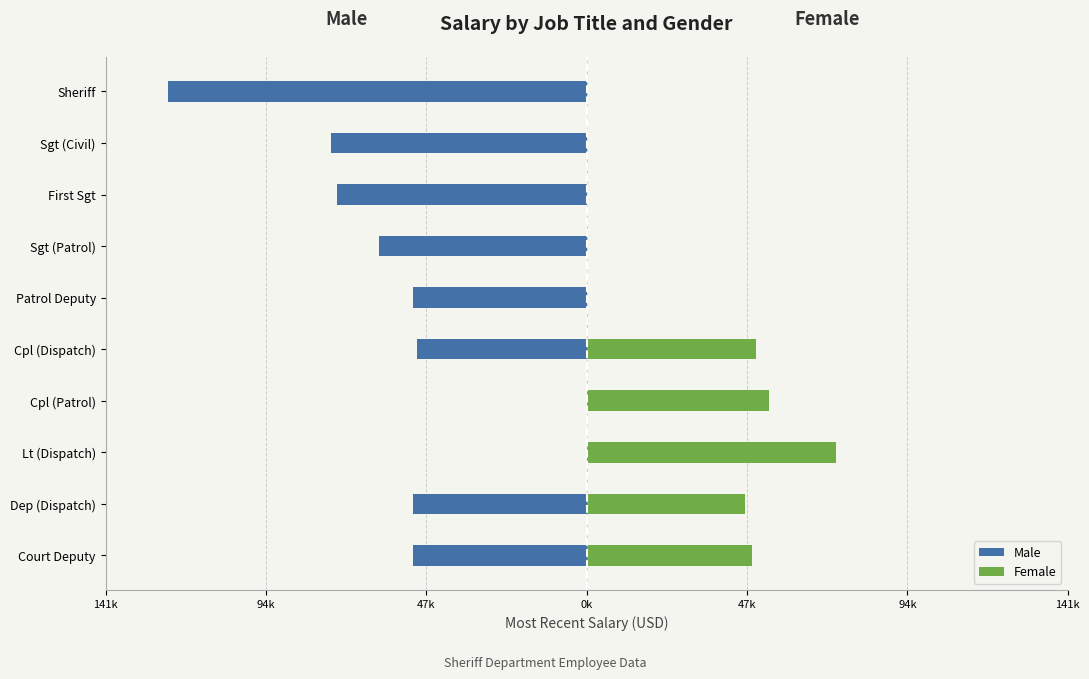

At how many categories does at least one series exceed -1277?

10